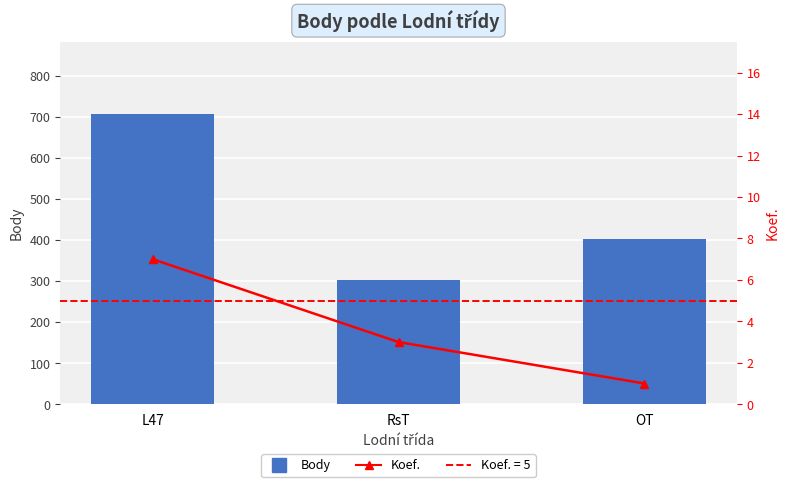

List the series in order of their peak value, highest first.

Body, Koef.